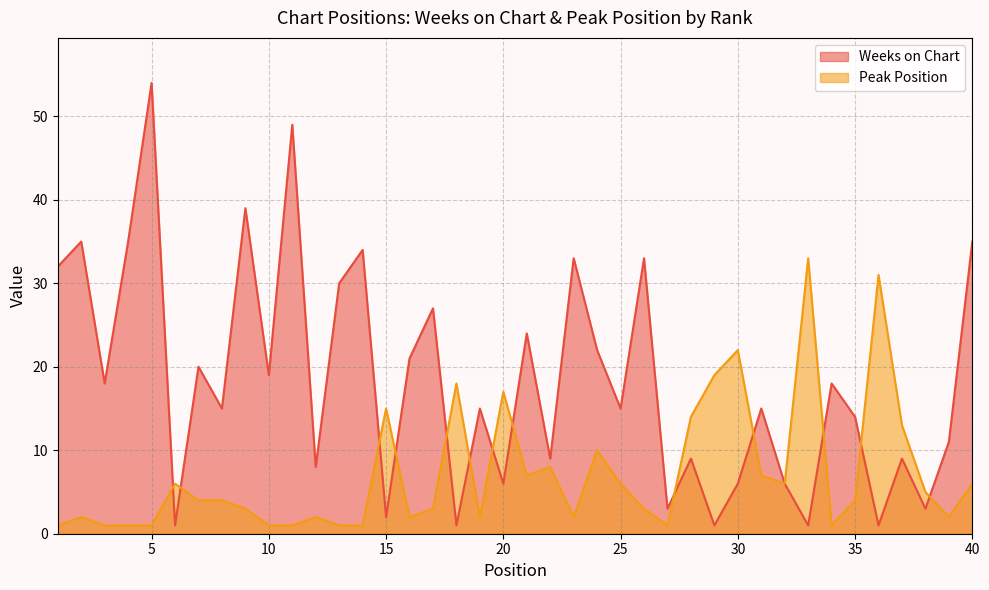

Reading left to right, extract all data points from this chart.

Weeks on Chart: 1=32	2=35	3=18	4=35	5=54	6=1	7=20	8=15	9=39	10=19	11=49	12=8	13=30	14=34	15=2	16=21	17=27	18=1	19=15	20=6	21=24	22=9	23=33	24=22	25=15	26=33	27=3	28=9	29=1	30=6	31=15	32=6	33=1	34=18	35=14	36=1	37=9	38=3	39=11	40=35
Peak Position: 1=1	2=2	3=1	4=1	5=1	6=6	7=4	8=4	9=3	10=1	11=1	12=2	13=1	14=1	15=15	16=2	17=3	18=18	19=2	20=17	21=7	22=8	23=2	24=10	25=6	26=3	27=1	28=14	29=19	30=22	31=7	32=6	33=33	34=1	35=4	36=31	37=13	38=5	39=2	40=6